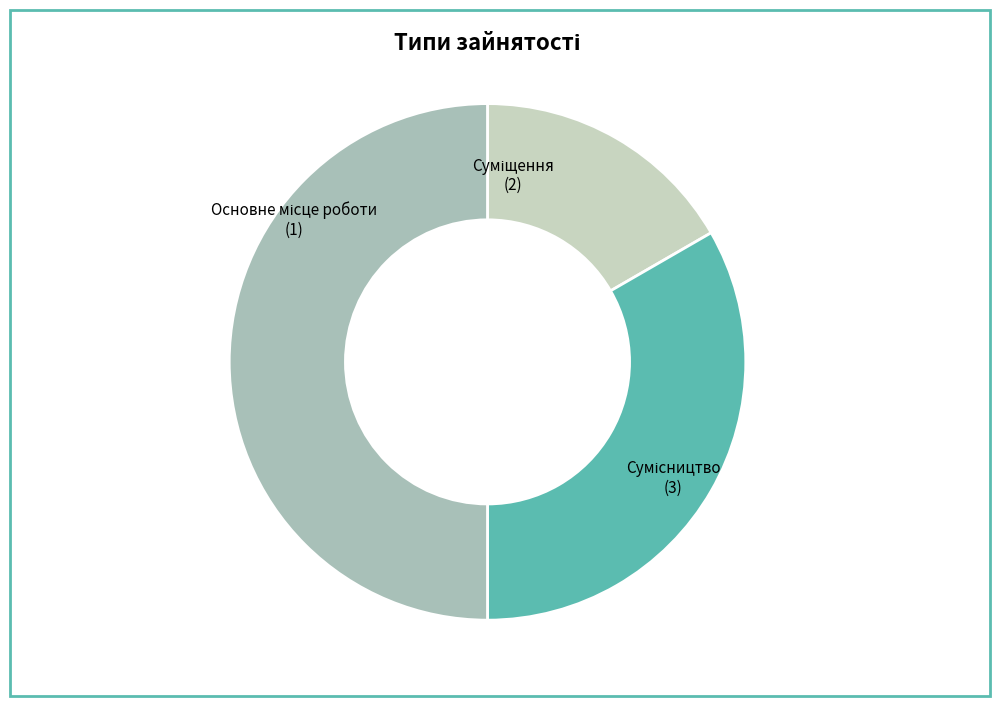

How many slices are in this pie chart?

3